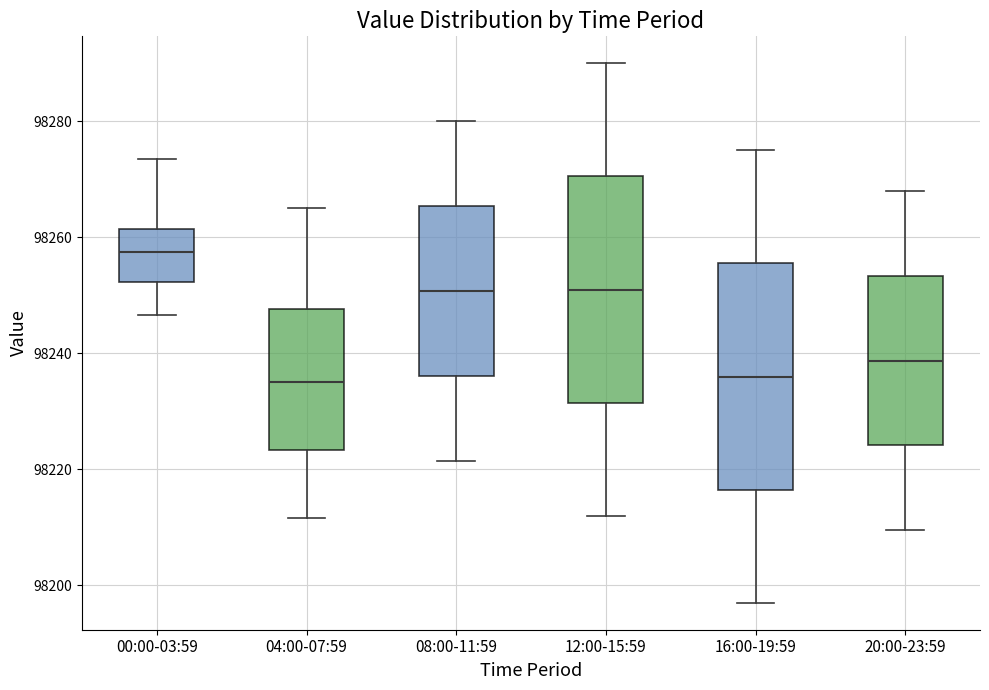

Which box has the highest median line?

00:00-03:59